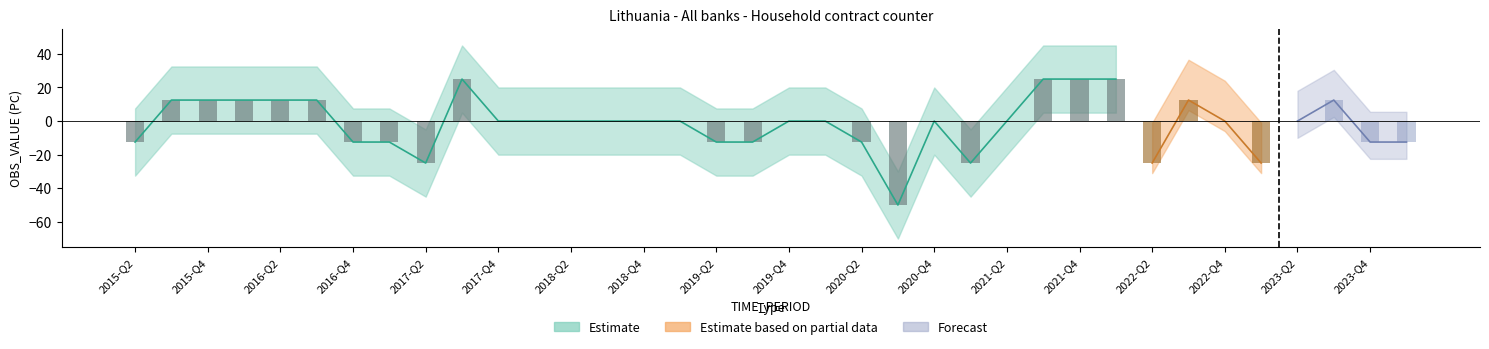

What position from the left is 2020-Q2?

21